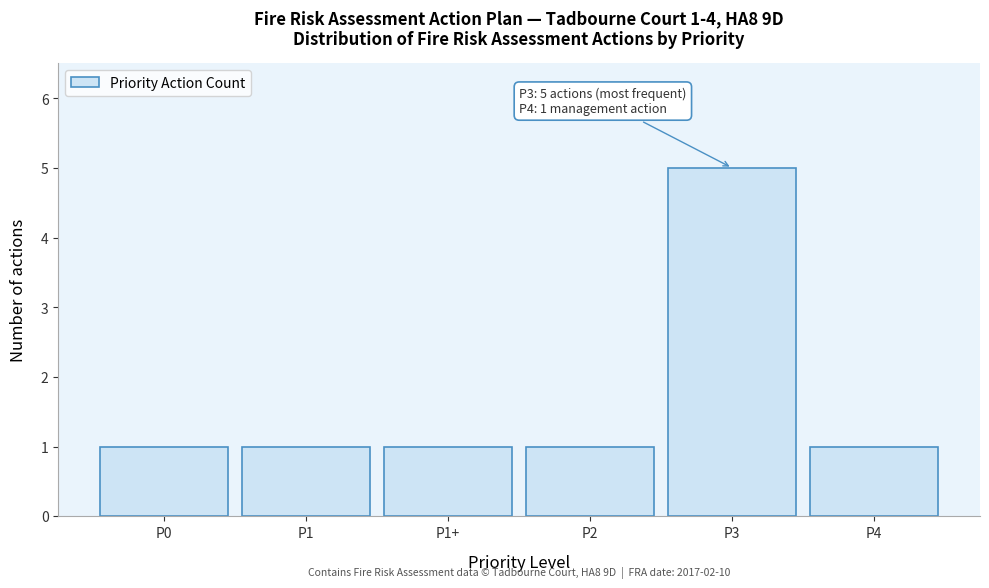

Reading left to right, list all the values displayed in this chart.

P0=1	P1=1	P1+=1	P2=1	P3=5	P4=1